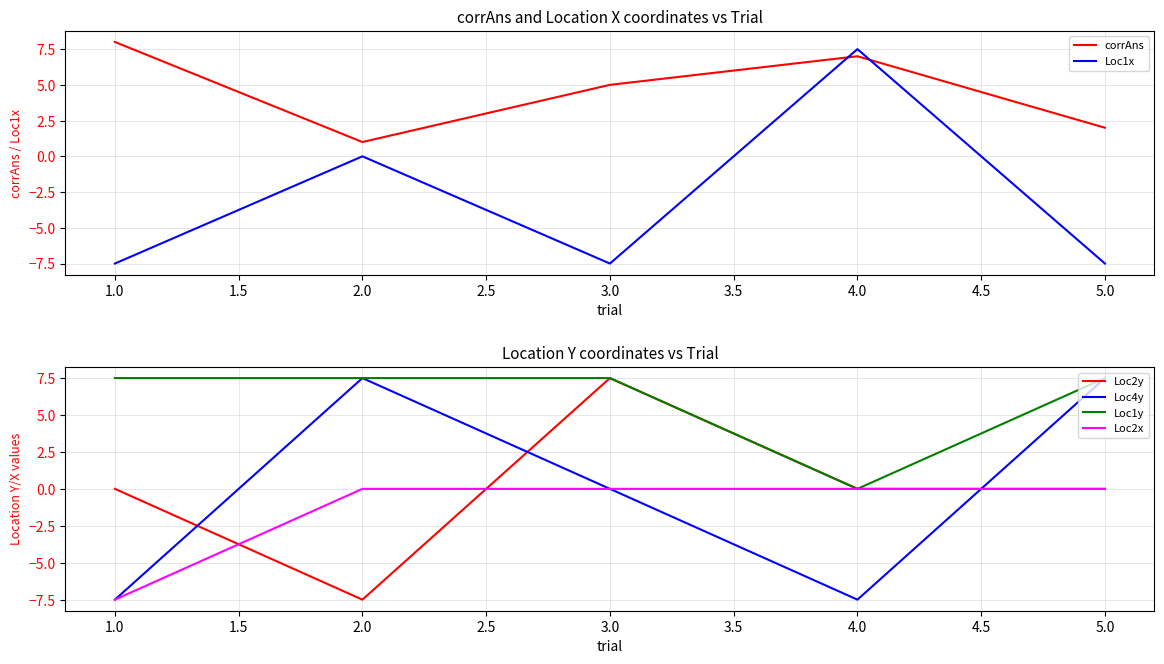

True or false: Loc4y has a value of 3.7 at 5.0.

False